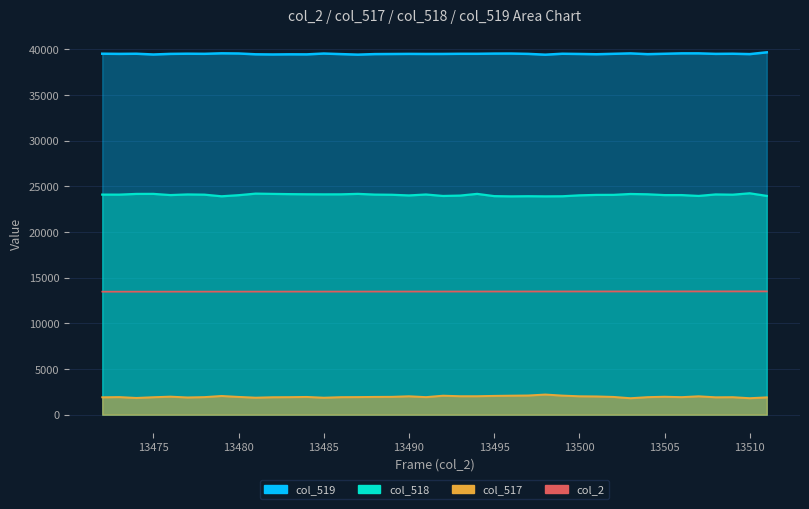

What is the minimum value for col_2?

13472